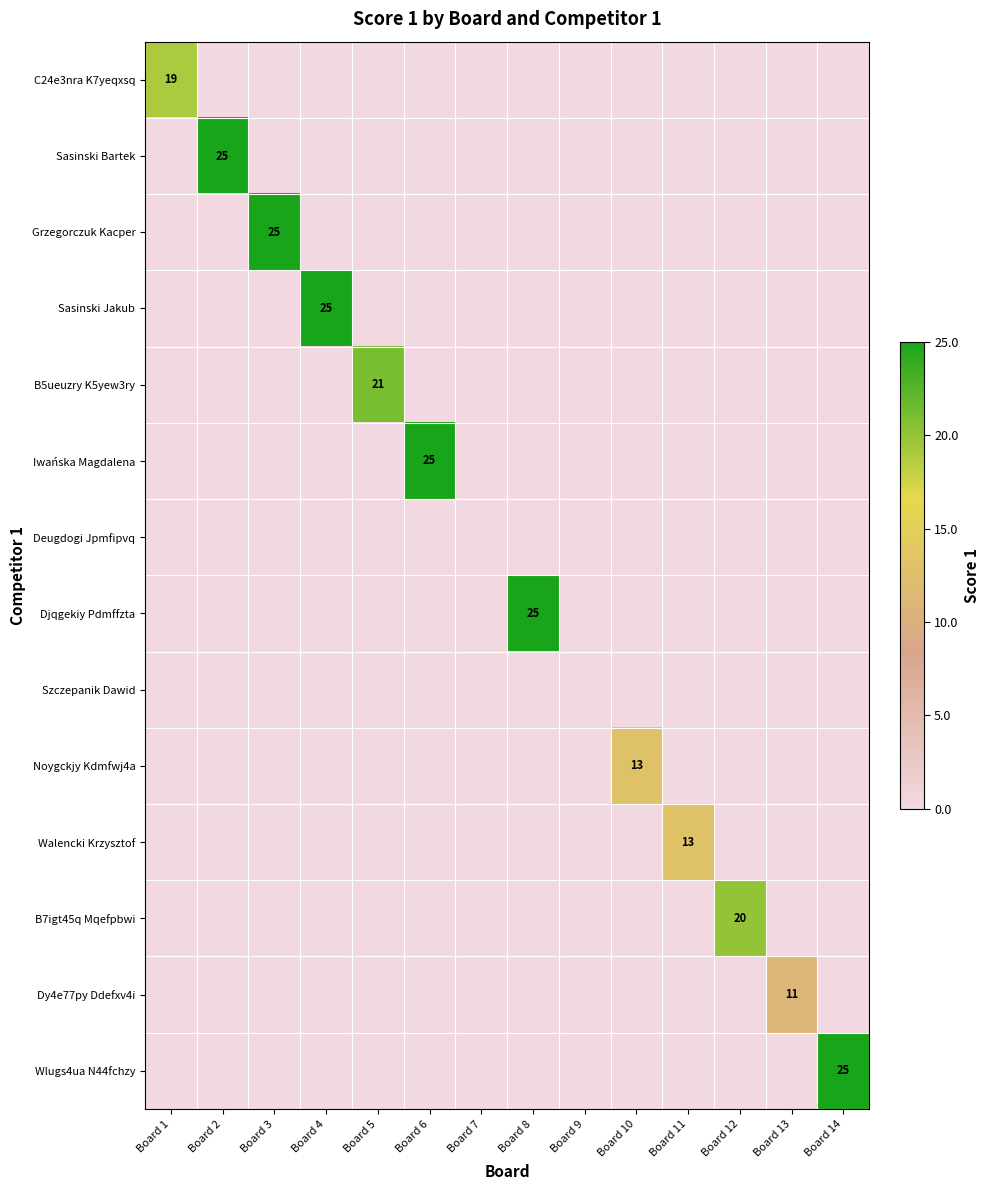

Which series has the widest spread of values?

Sasinski Bartek